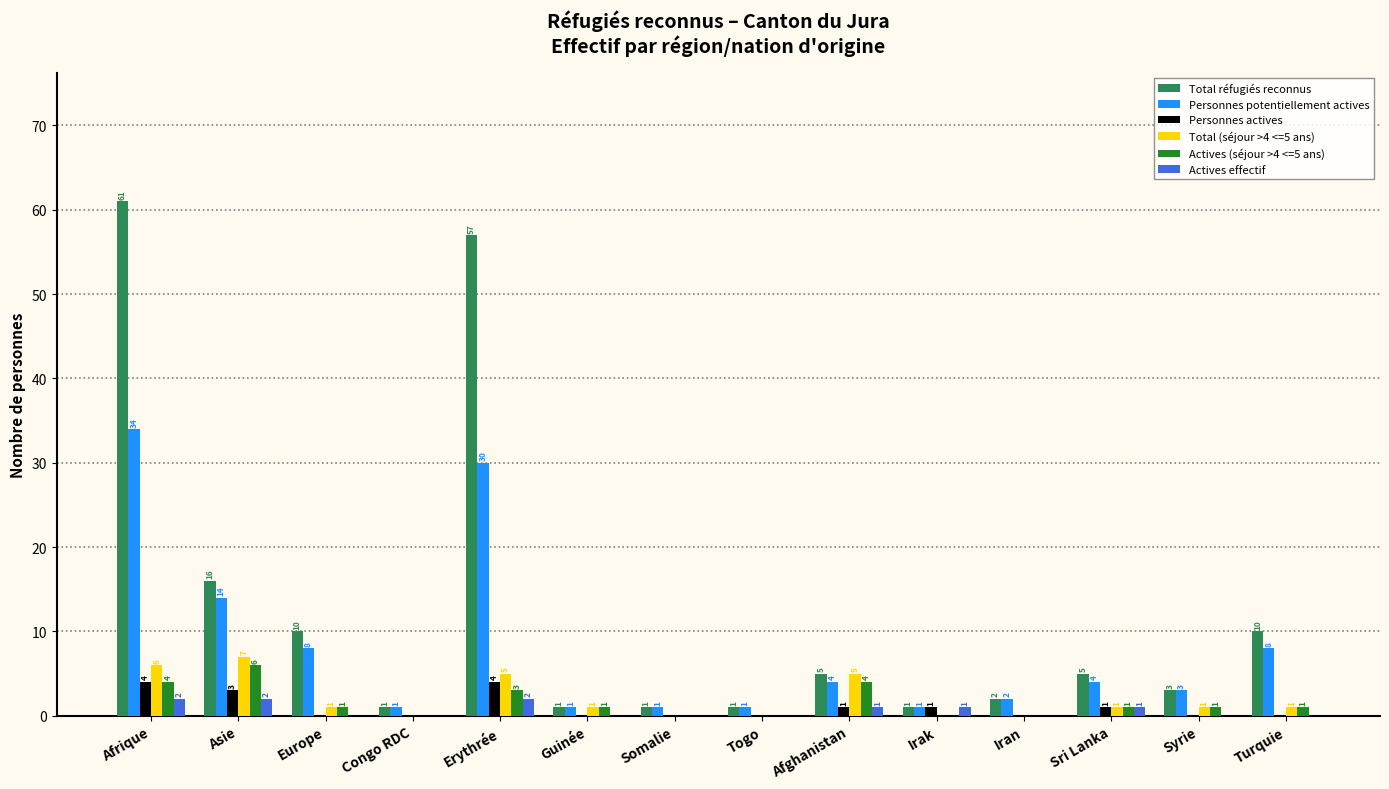

What is the greatest value displayed?

61